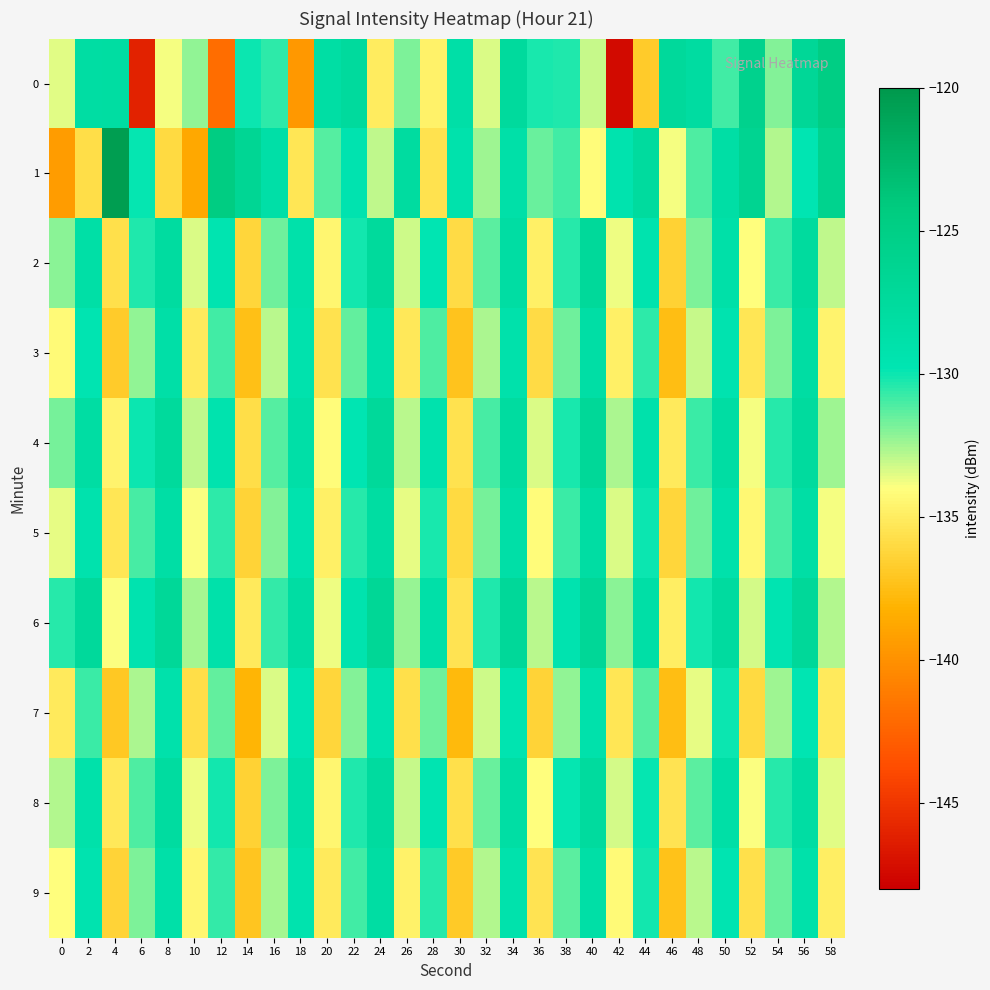

What is the total value across all series at 4?

-1333.6